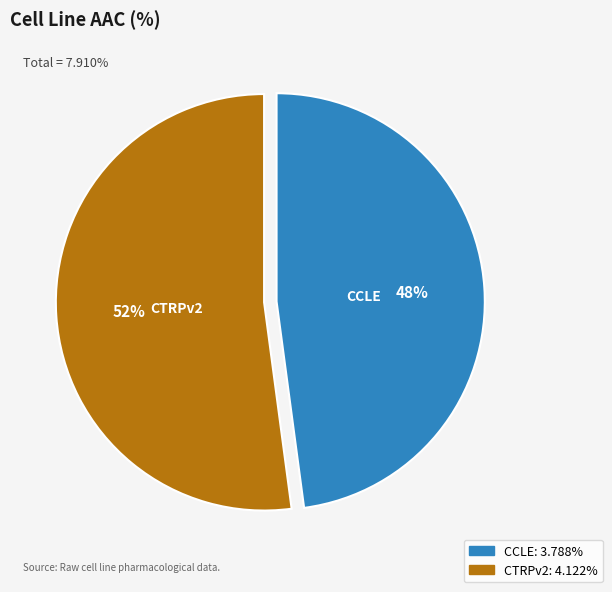

How many slices are in this pie chart?

2